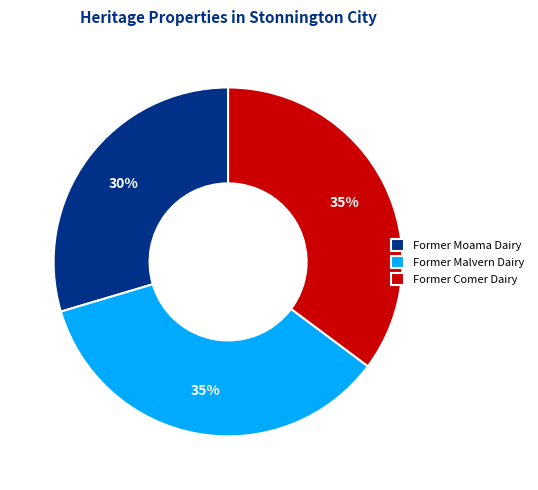

True or false: Former Malvern Dairy accounts for 28% of the total.

False